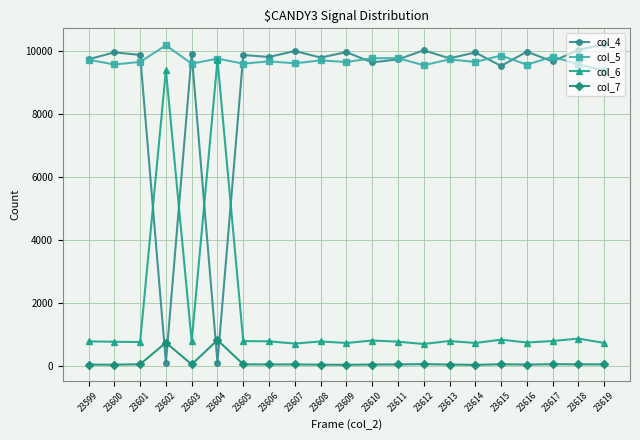

The value of col_6 at 23603 is 778. True or false?

True